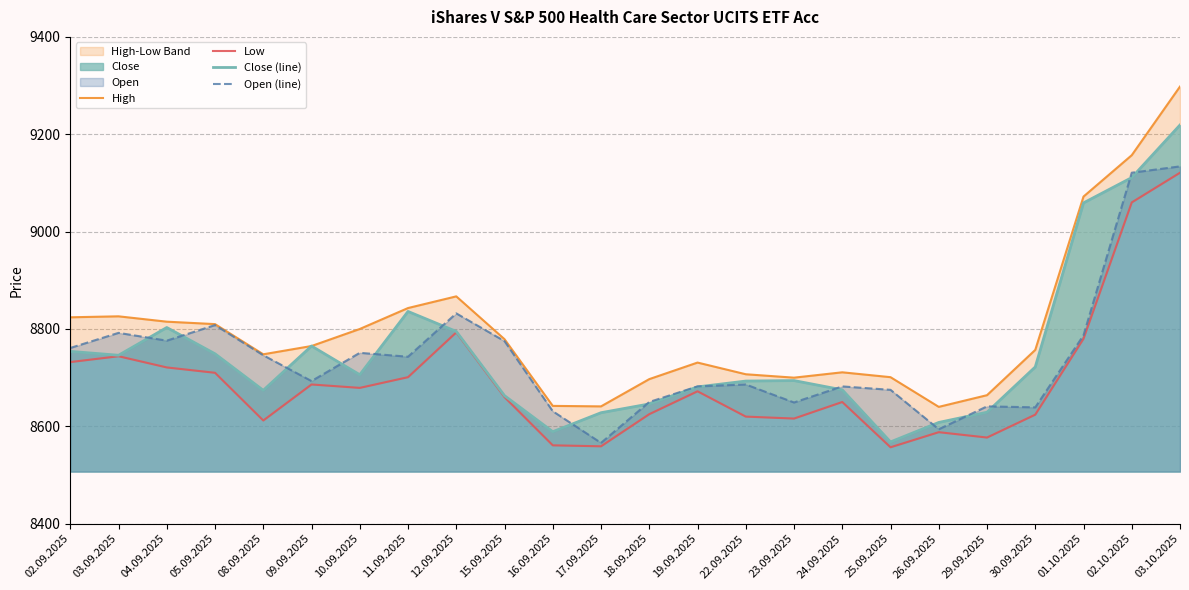

How many lines are shown in the chart?

4